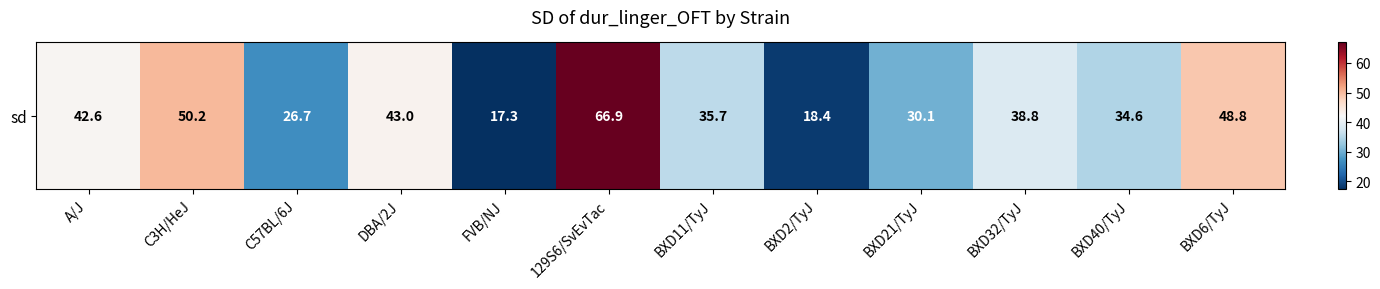

Reading left to right, what are all the values shown in this chart?

A/J=42.6	C3H/HeJ=50.2	C57BL/6J=26.7	DBA/2J=43.0	FVB/NJ=17.3	129S6/SvEvTac=66.9	BXD11/TyJ=35.7	BXD2/TyJ=18.4	BXD21/TyJ=30.1	BXD32/TyJ=38.8	BXD40/TyJ=34.6	BXD6/TyJ=48.8